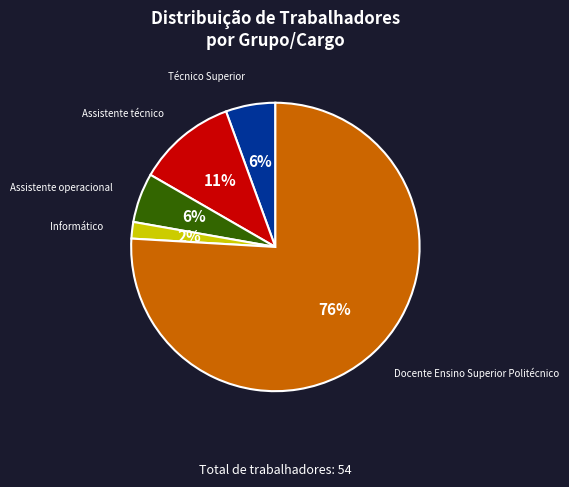

To the nearest percent, what is the combined percentage of Assistente técnico and Informático?

13%